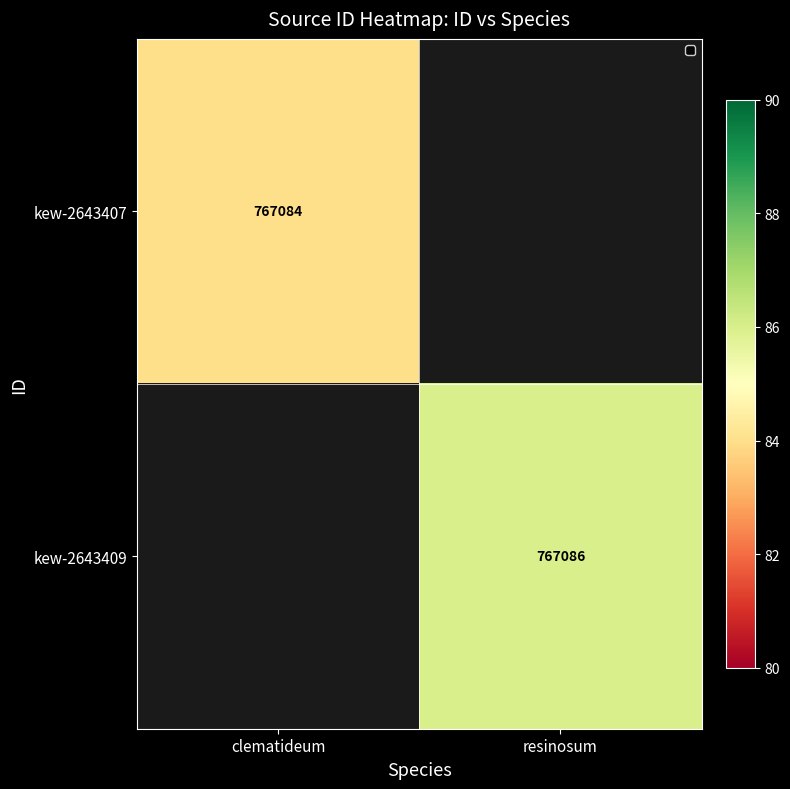

The value of kew-2643407 at clematideum is 1217707. True or false?

False